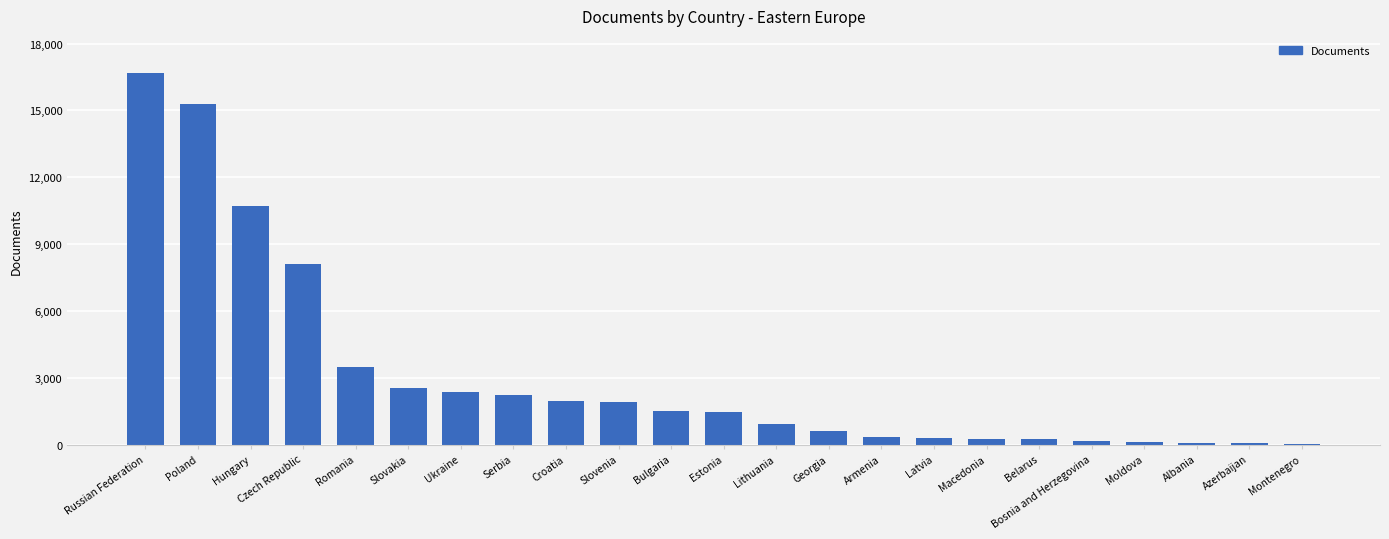

What is the greatest value displayed?

16676